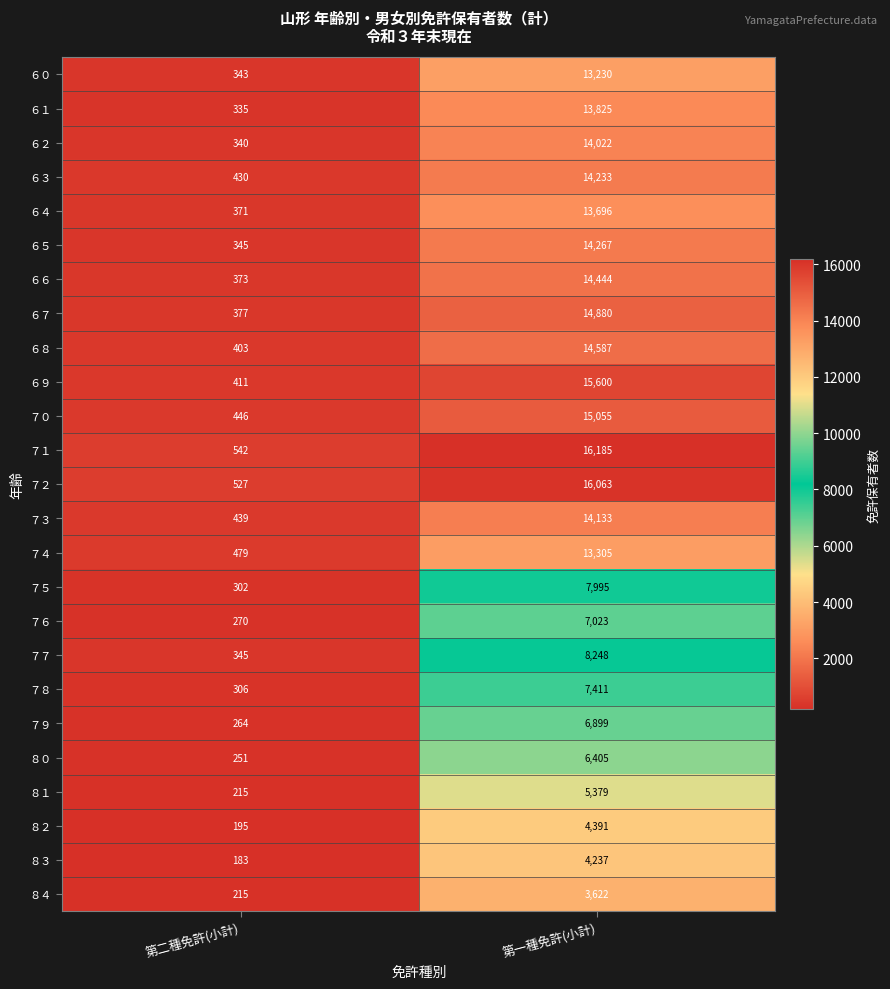

Rank the series by their maximum value, from lowest to highest.

８４, ８３, ８２, ８１, ８０, ７９, ７６, ７８, ７５, ７７, ６０, ７４, ６４, ６１, ６２, ７３, ６３, ６５, ６６, ６８, ６７, ７０, ６９, ７２, ７１